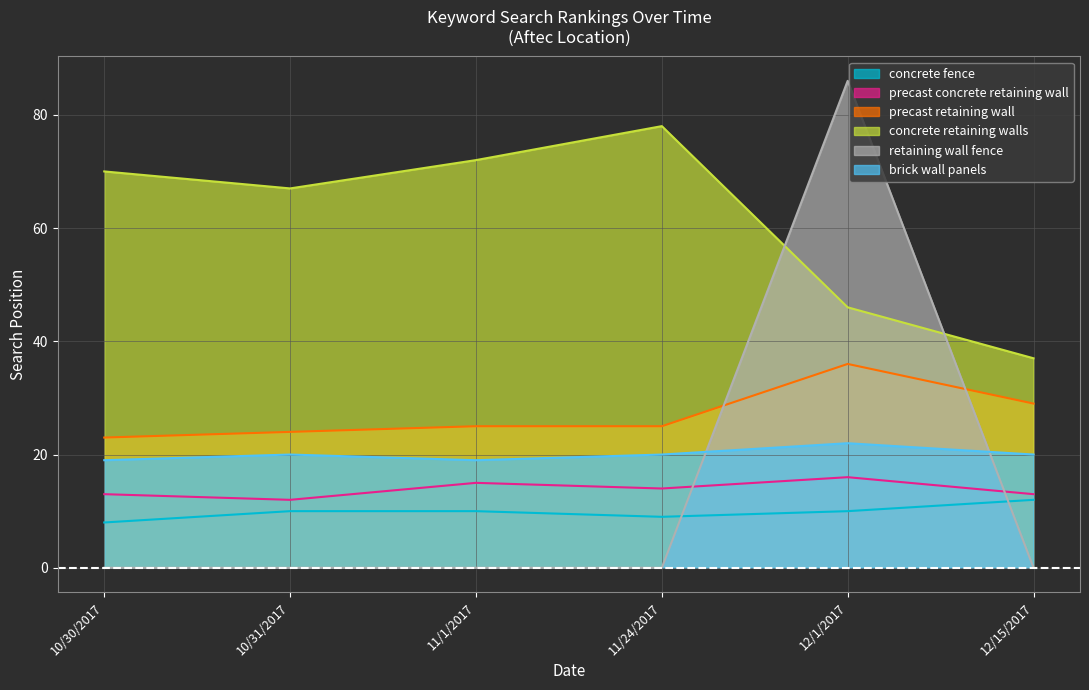

True or false: precast concrete retaining wall and concrete retaining walls intersect in this chart.

False